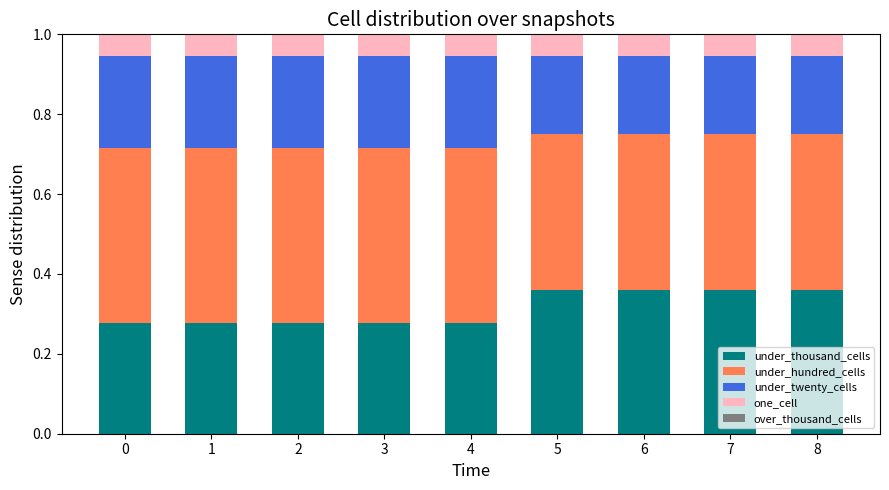

What is the sum of the under_thousand_cells values at 3 and 1?

0.6